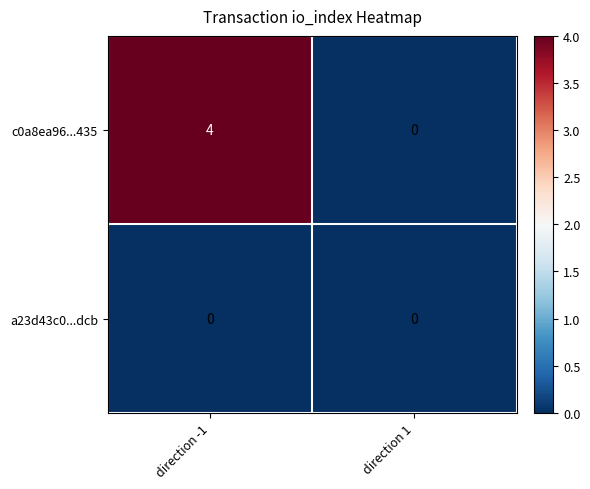

Read the c0a8ea96...435 value at direction -1.

4